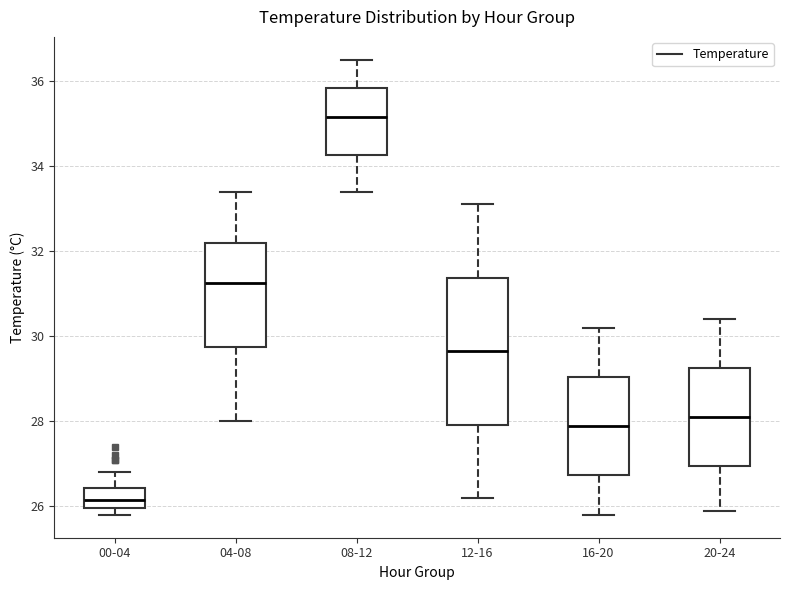

Reading left to right, transcribe this box plot: for each box, give where its median line is, the range the box spans, and where its two whiskers end, as read against the y-axis. The values are not printed on the chart, so give them approximately, as read against the axis.

00-04: median 26.2, box 26.0 to 26.4, whiskers 25.8 to 26.8
04-08: median 31.2, box 29.8 to 32.2, whiskers 28.0 to 33.4
08-12: median 35.2, box 34.2 to 35.8, whiskers 33.4 to 36.6
12-16: median 29.6, box 28.0 to 31.4, whiskers 26.2 to 33.2
16-20: median 28.0, box 26.8 to 29.0, whiskers 25.8 to 30.2
20-24: median 28.2, box 27.0 to 29.2, whiskers 26.0 to 30.4